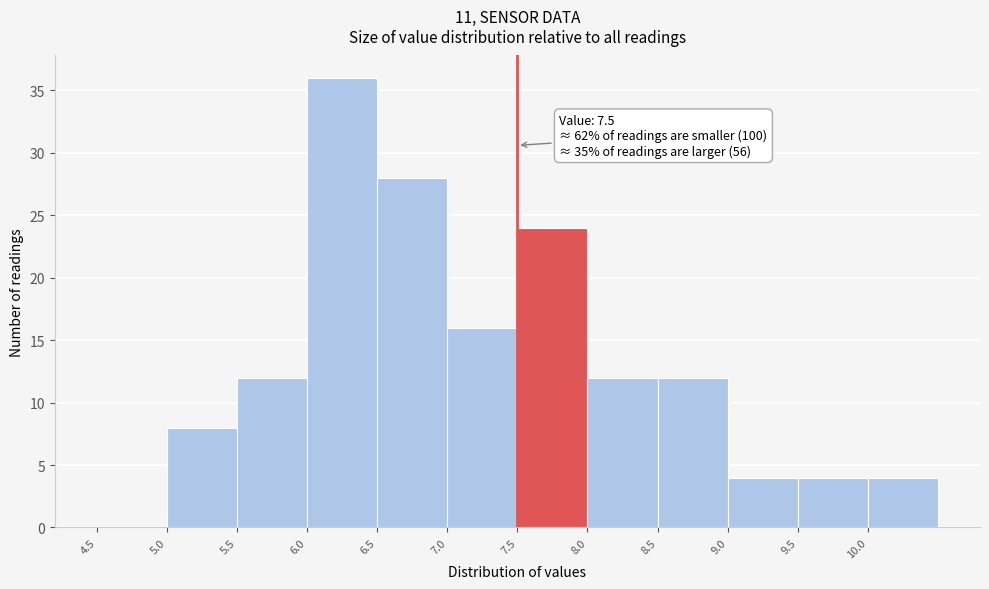

Which range on the x-axis has the tallest bar?

6.0 to 6.5